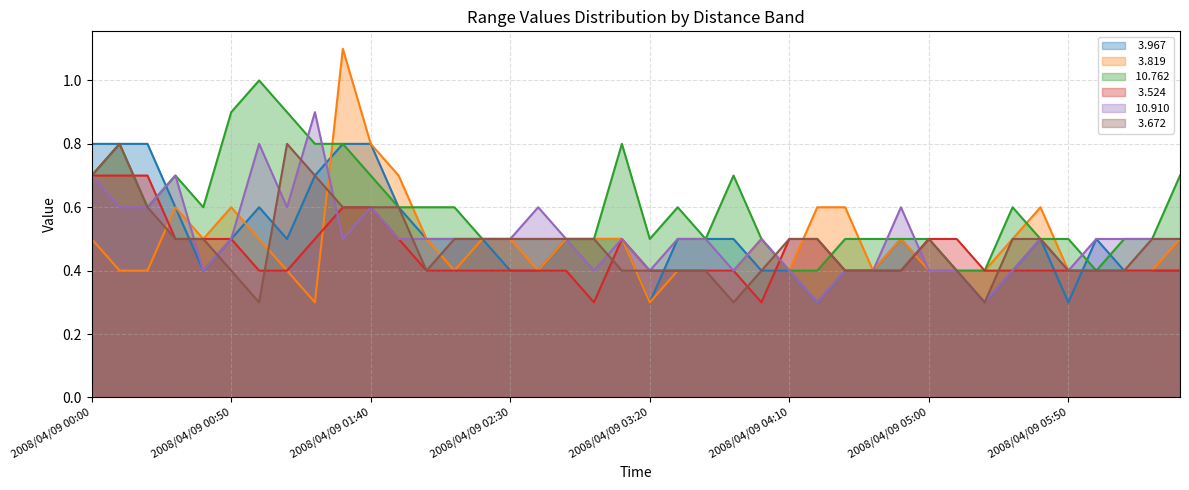

What is the maximum value for  10.762?

1.0